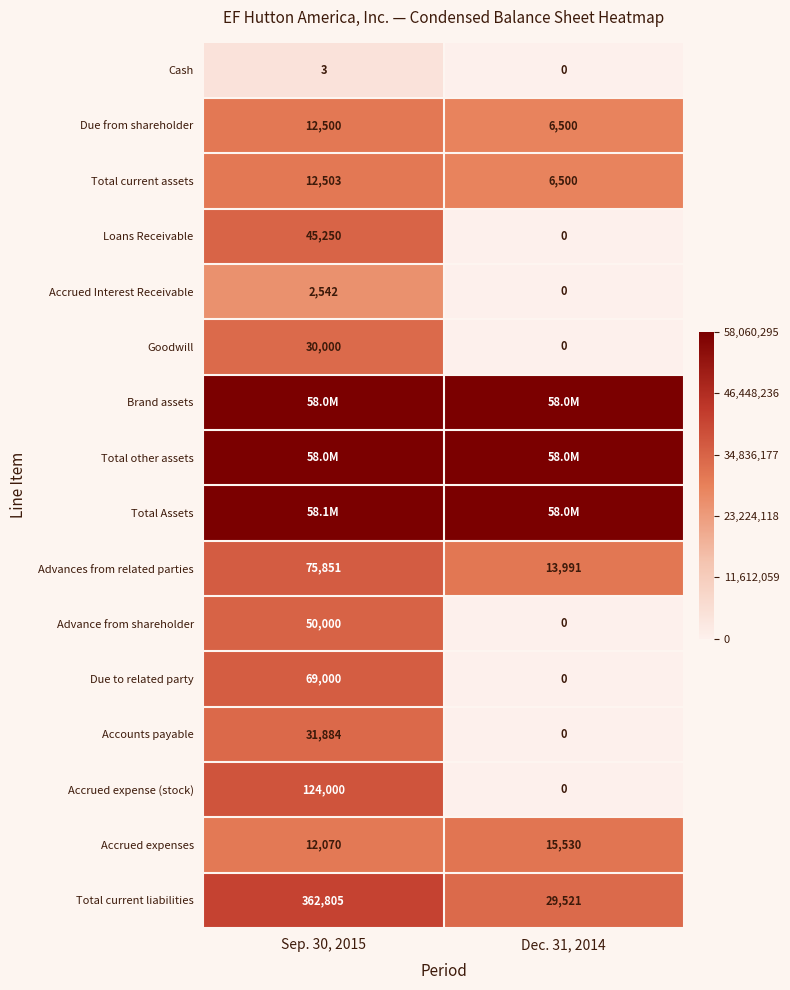

How many values in the Due from shareholder series are below 12500?

1